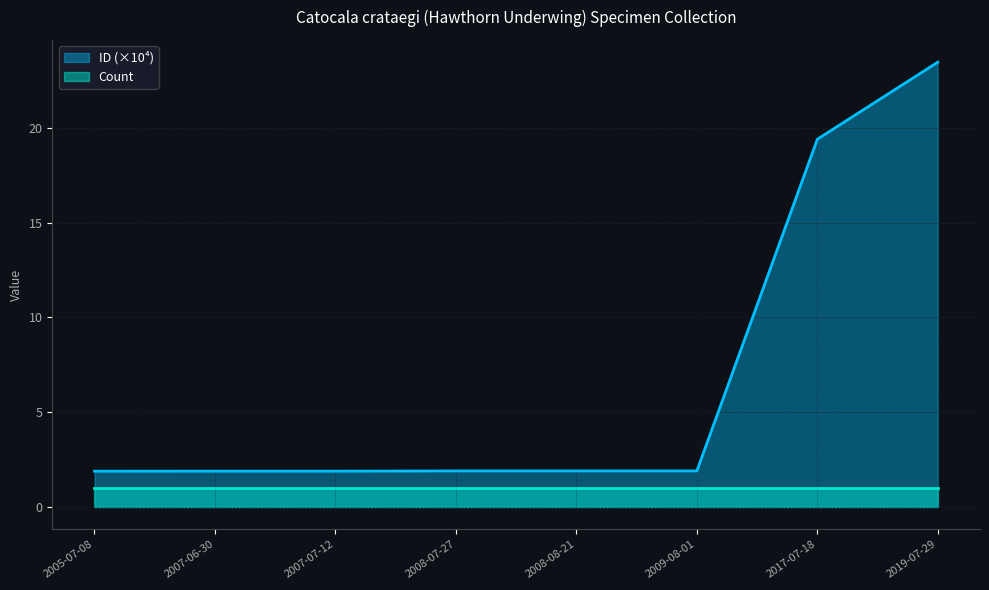

Which category has the lowest value across all series?

2005-07-08